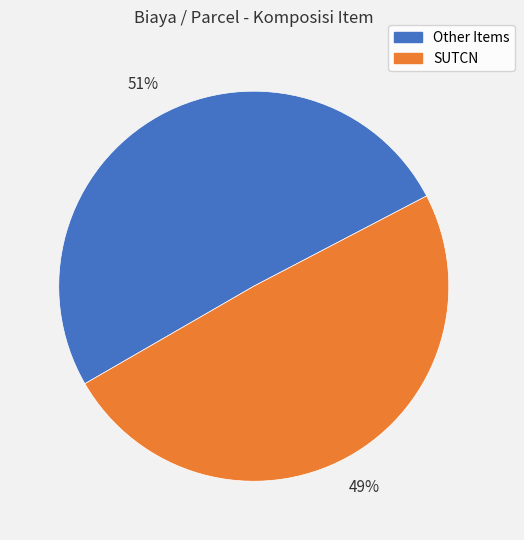

Is there a majority slice in this chart?

Yes